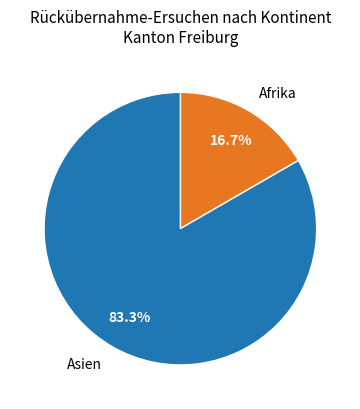

What is the ratio of the value at Asien to the value at Afrika?

5.0